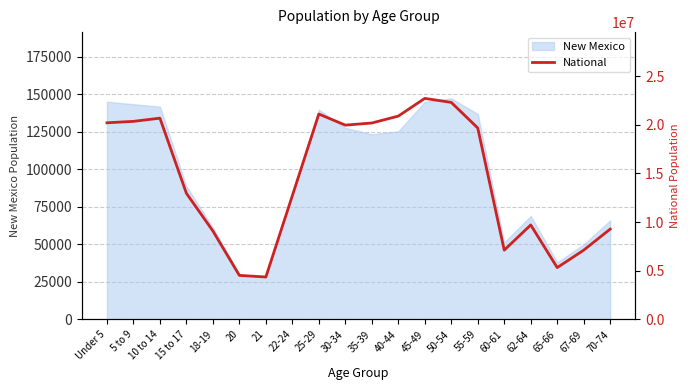

Reading left to right, transcribe all the data shown in this chart.

Under 5=20201362	5 to 9=20348657	10 to 14=20677194	15 to 17=12954254	18-19=9086089	20=4519129	21=4354294	22-24=12712576	25-29=21101849	30-34=19962099	35-39=20179642	40-44=20890964	45-49=22708591	50-54=22298125	55-59=19664805	60-61=7113727	62-64=9704197	65-66=5319902	67-69=7115361	70-74=9278166